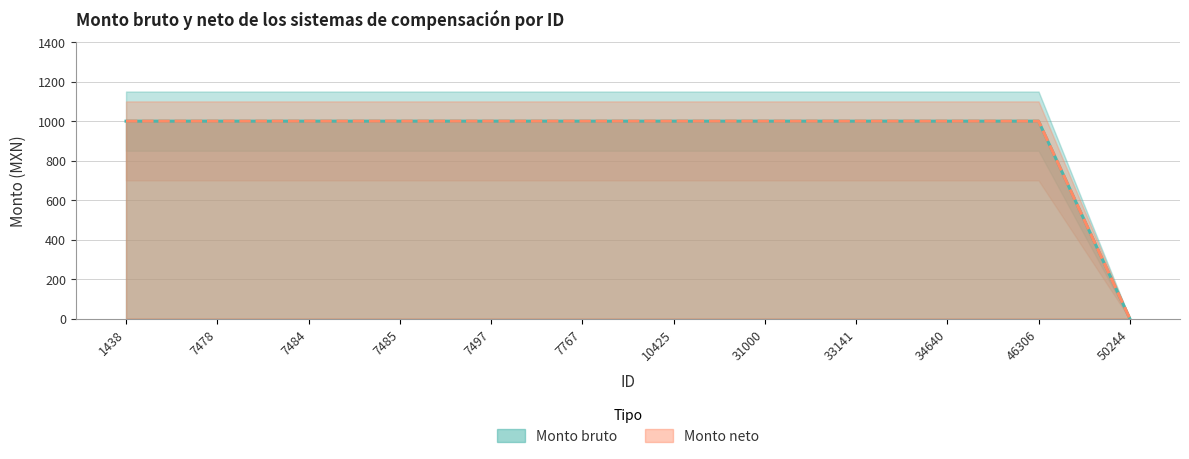

Read the Monto bruto value at 7484.

1000